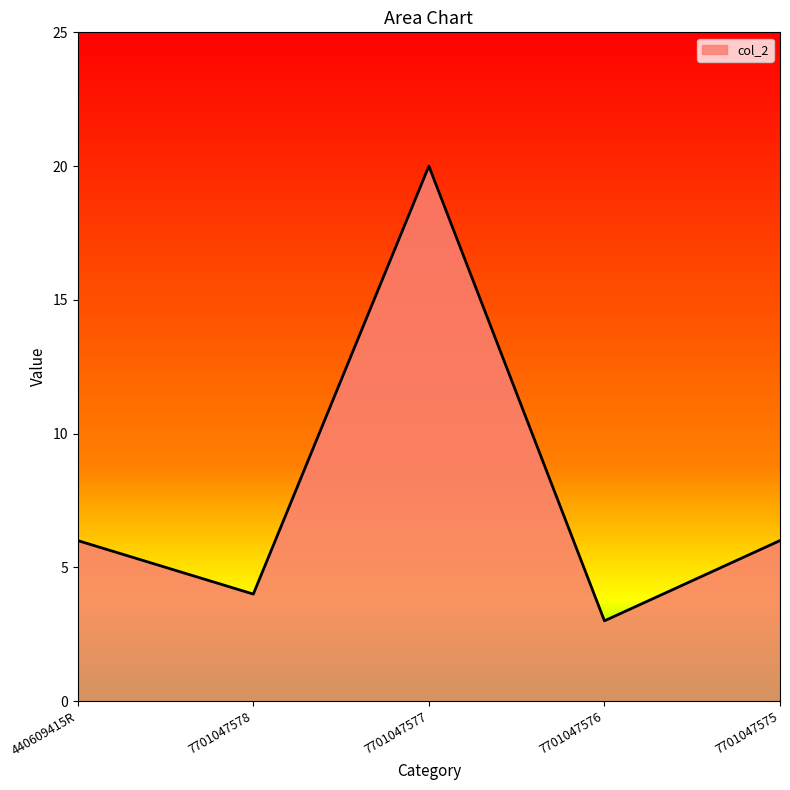

What position from the right is 7701047575?

1